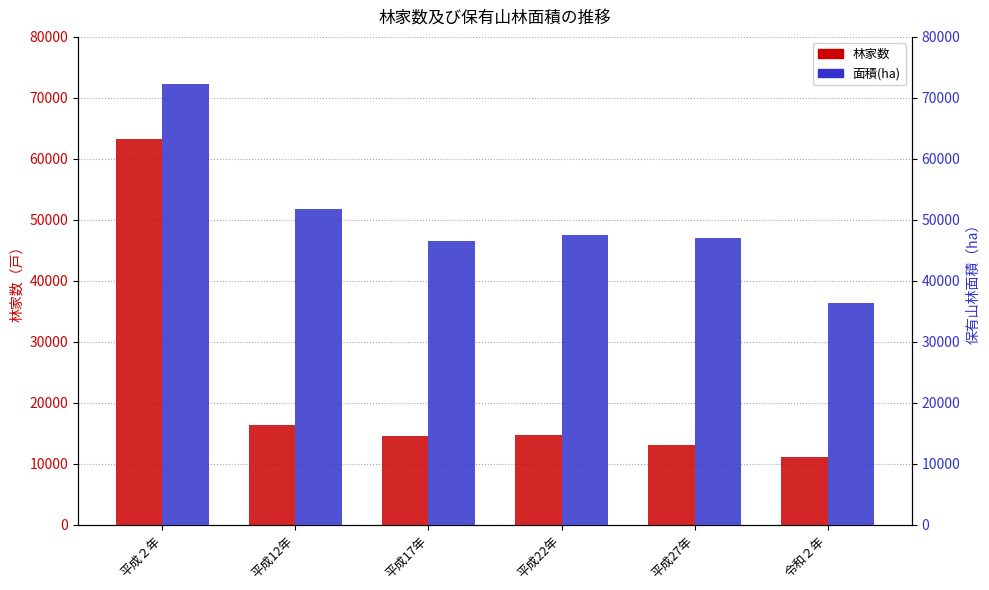

Which label corresponds to the smallest value in the chart?

令和２年